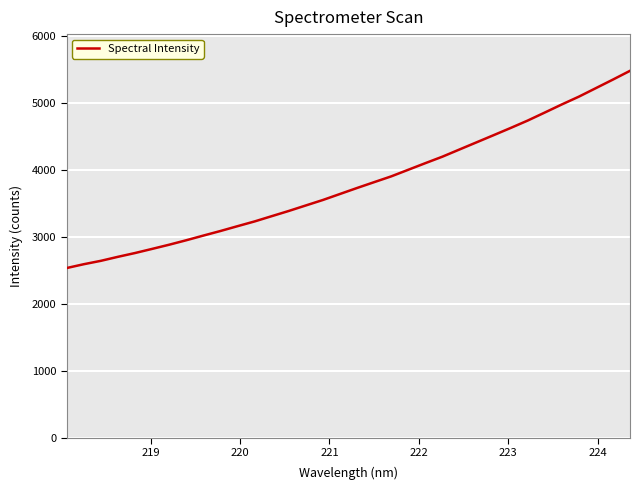

What is the smallest value displayed?

2538.4